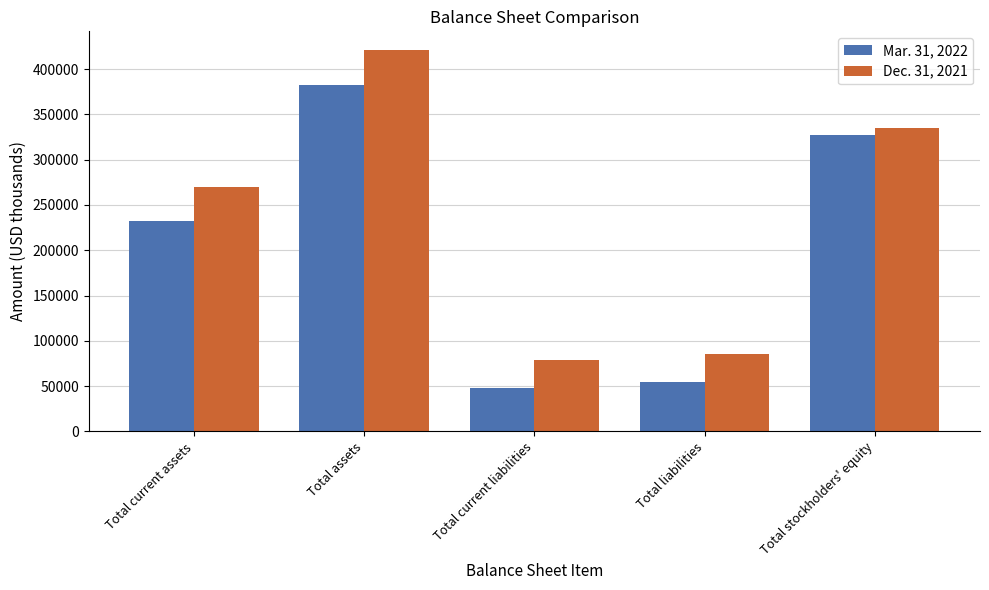

Is the value of Mar. 31, 2022 at Total stockholders' equity greater than the value of Dec. 31, 2021 at Total liabilities?

Yes